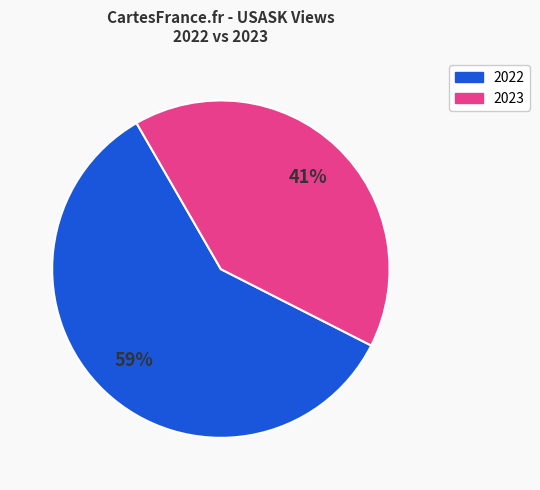

How many segments does this pie chart have?

2